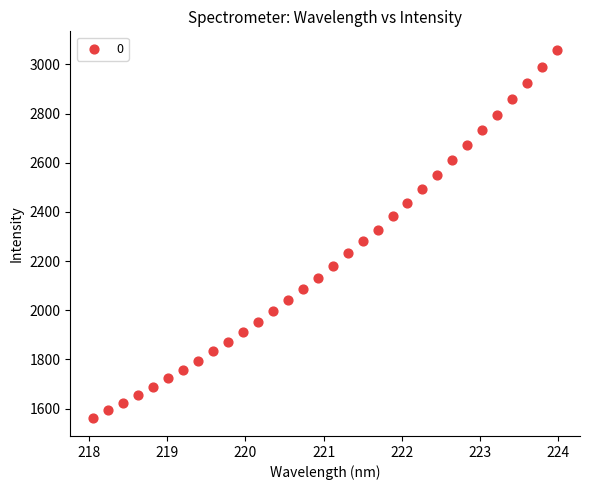

What is the range of X values (max minus min)?

5.9